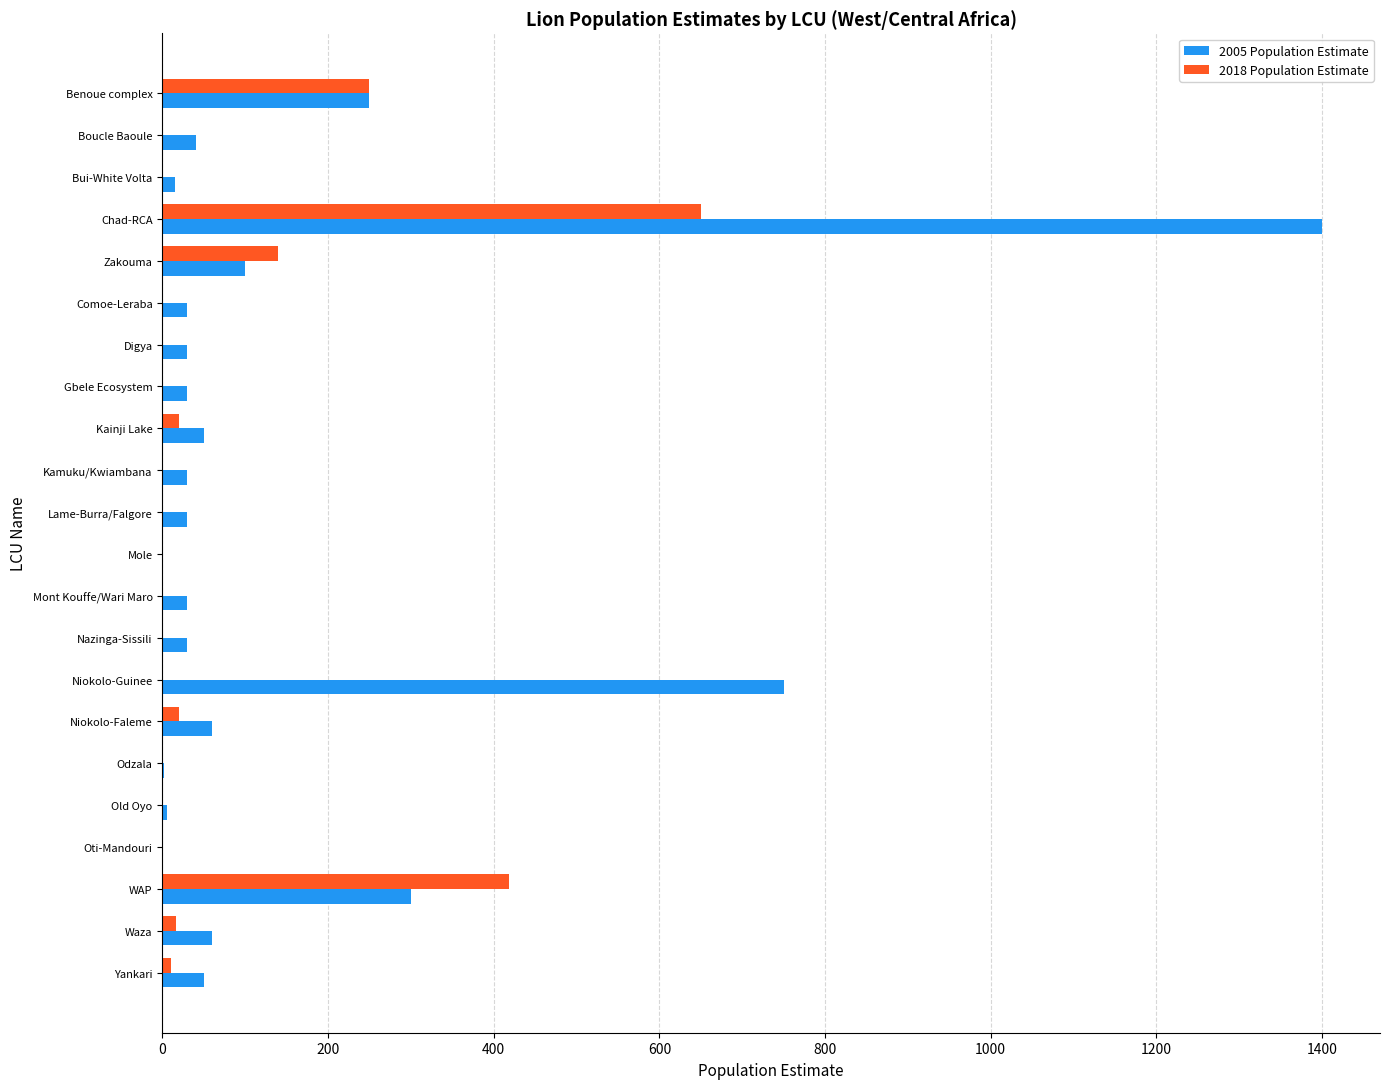

Is the value of 2018 Population Estimate at Mont Kouffe/Wari Maro greater than the value of 2005 Population Estimate at Comoe-Leraba?

No